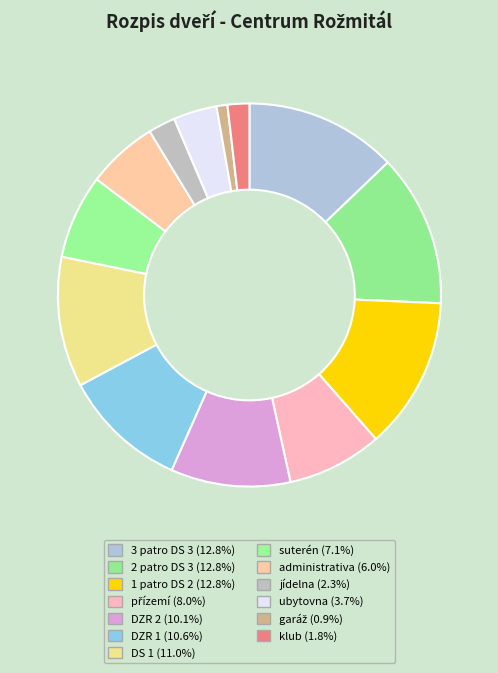

Is it true that 1 patro DS 2 is 19% of the pie?

False